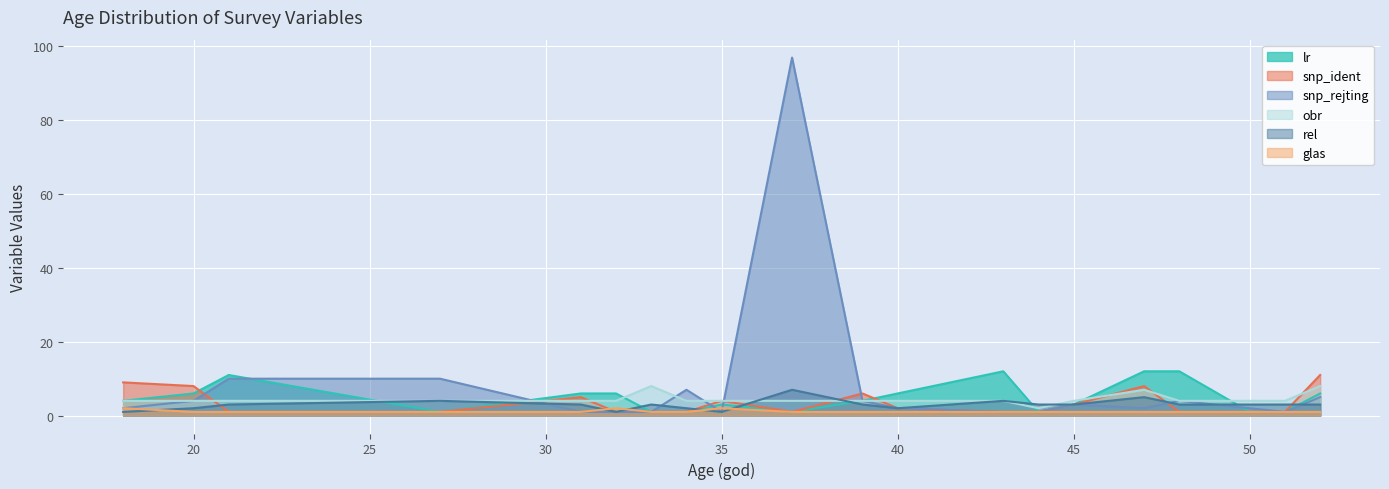

Reading left to right, what are all the values shown in this chart?

lr: 4	6	11	1	6	6	1	1	3	1	4	6	12	1	3	12	12	1	1	6
snp_ident: 9	8	1	1	5	1	1	1	4	1	6	2	1	1	3	8	1	1	1	11
snp_rejting: 2	4	10	10	1	1	1	7	1	97	4	2	1	1	3	2	4	2	1	5
obr: 4	4	4	4	4	4	8	4	4	4	4	4	4	2	4	7	4	4	4	8
rel: 1	2	3	4	3	1	3	2	1	7	3	2	4	3	3	5	3	3	3	3
glas: 2	1	1	1	1	2	1	1	2	1	1	1	1	1	1	1	1	1	1	1